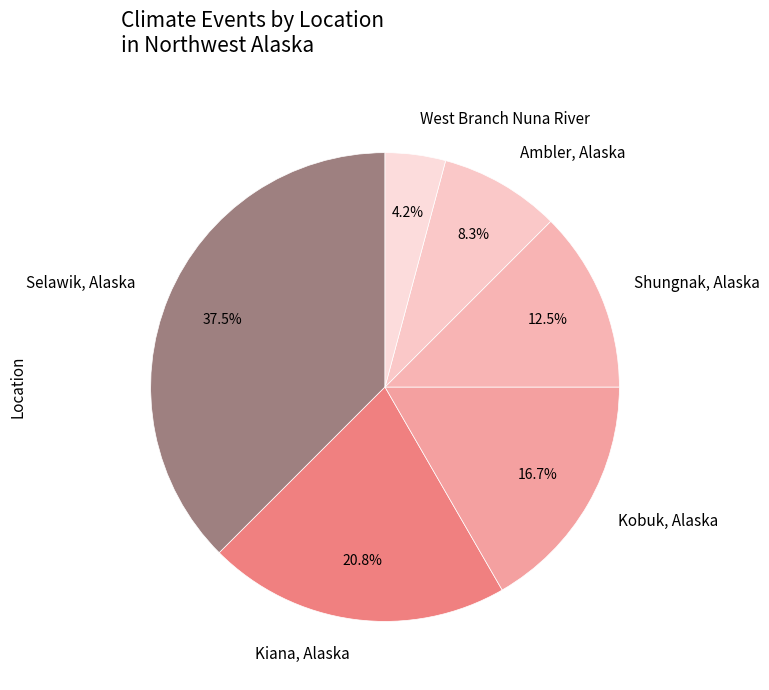

What is the ratio of the value at West Branch Nuna River to the value at Shungnak, Alaska?

0.3